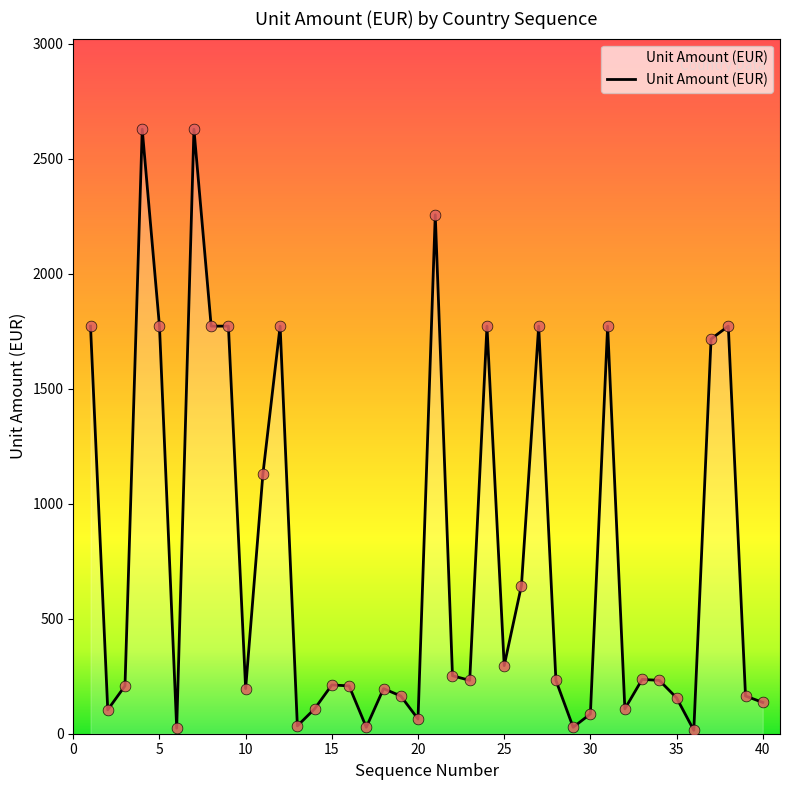

What is the difference between the maximum and minimum values?

2613